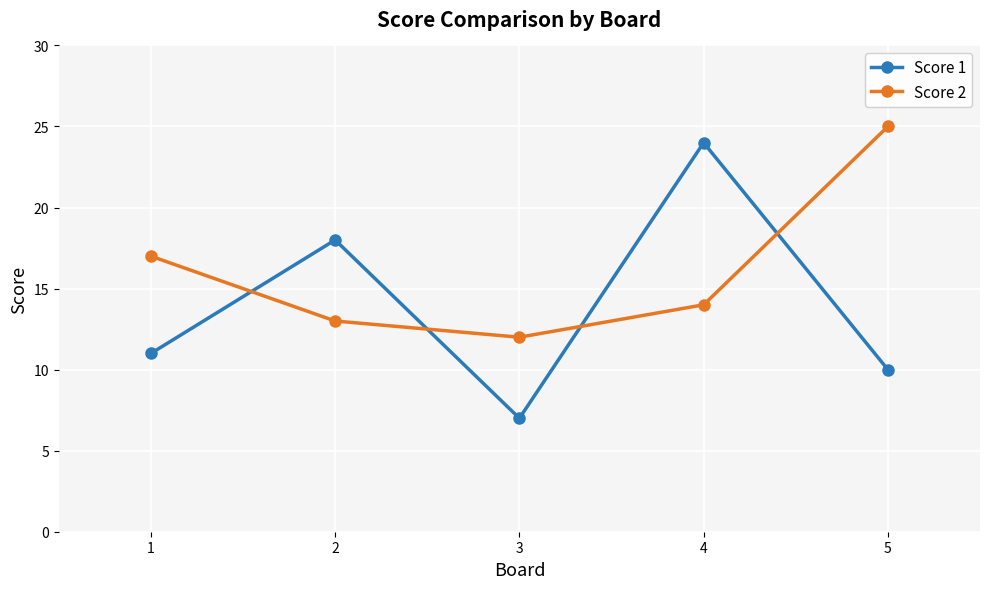

Which category has the lowest value across all series?

3